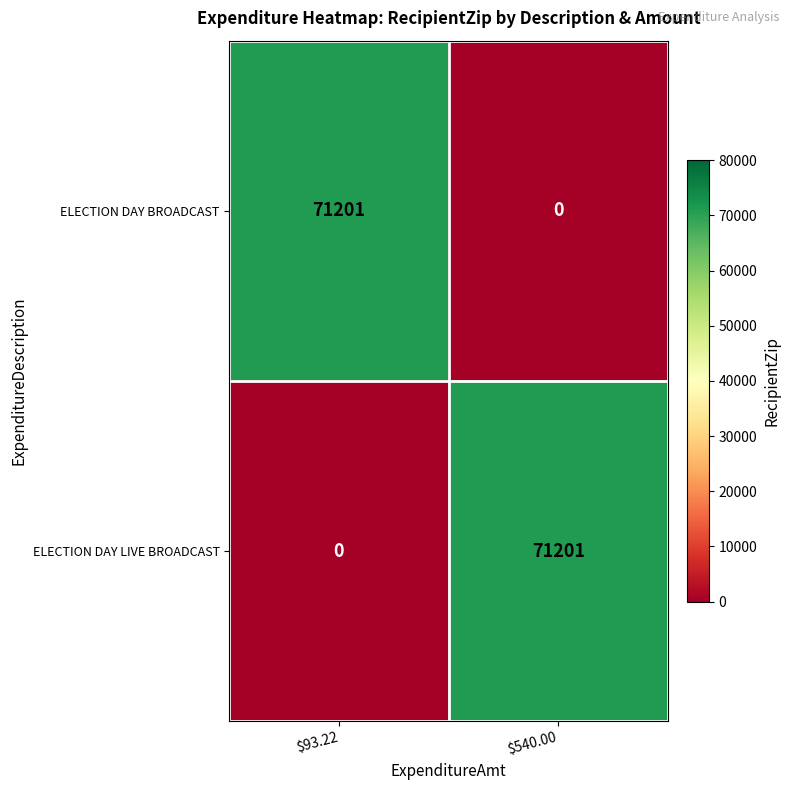

How many positive values does the ELECTION DAY BROADCAST series have?

1